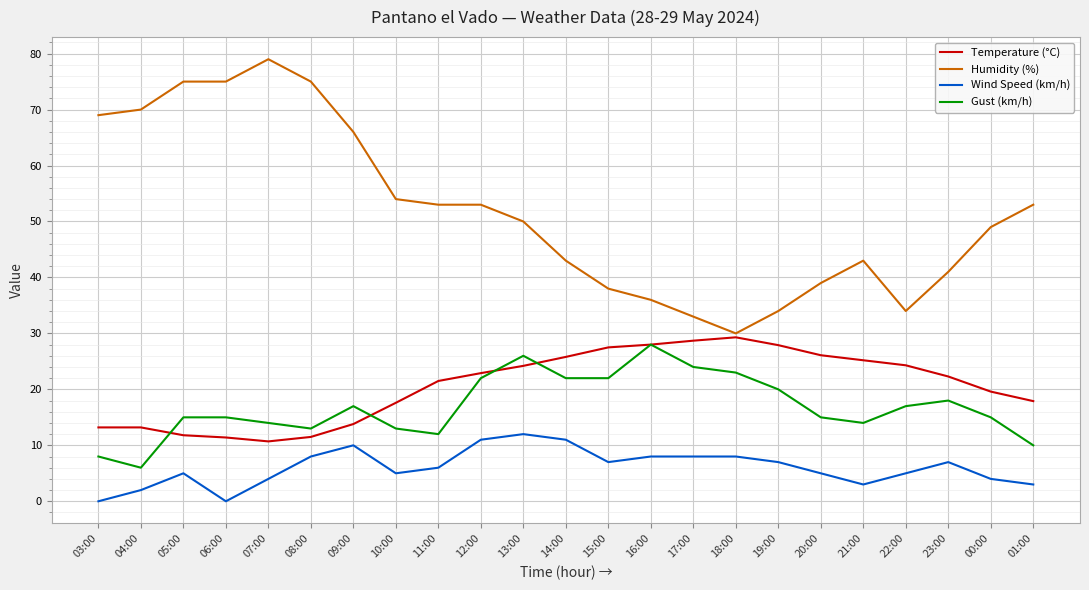

What is the difference between the second highest and second lowest values in the Temperature (°C) series?

17.3